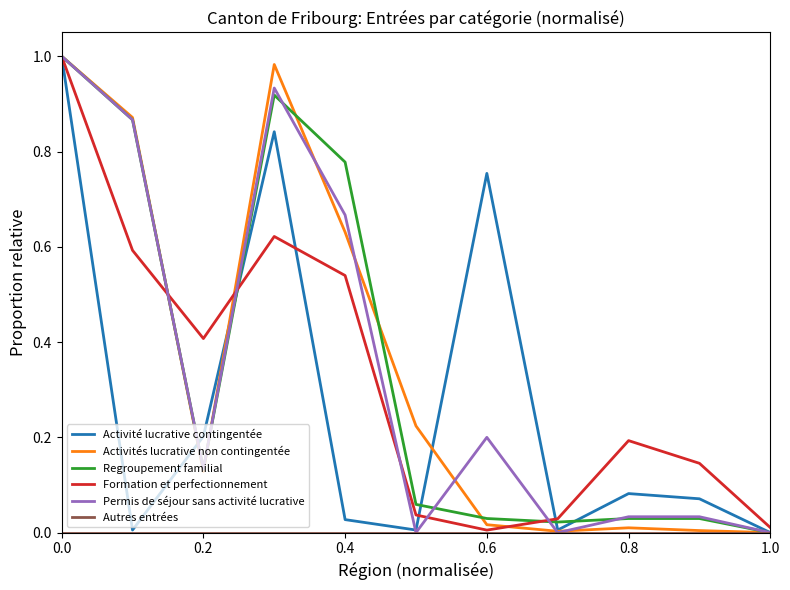

How many lines are shown in the chart?

6